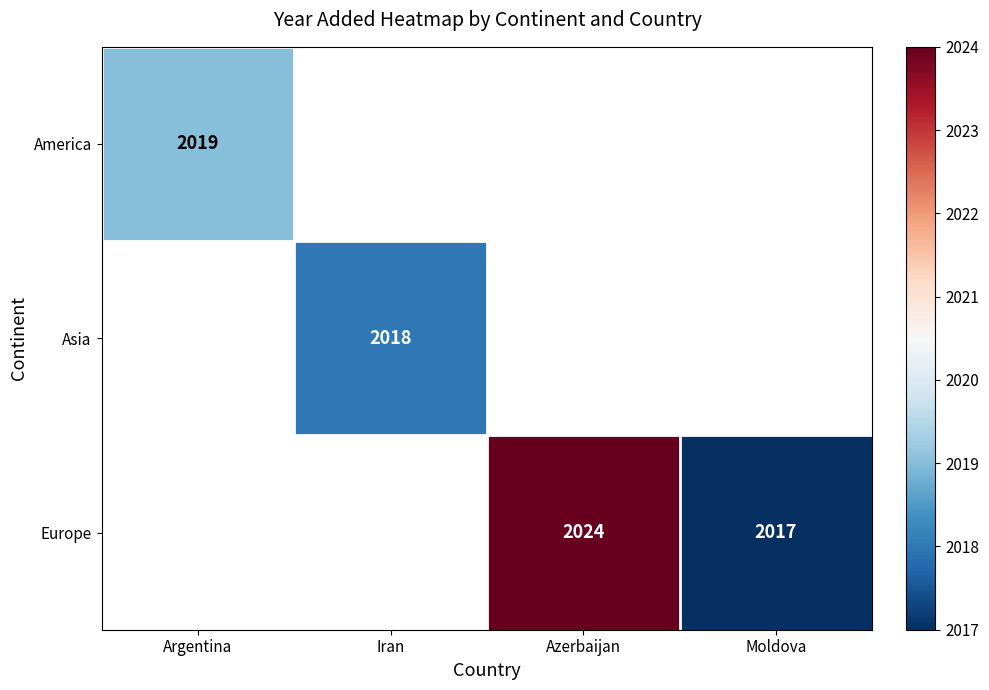

Is it true that Europe equals 1244 at Azerbaijan?

False